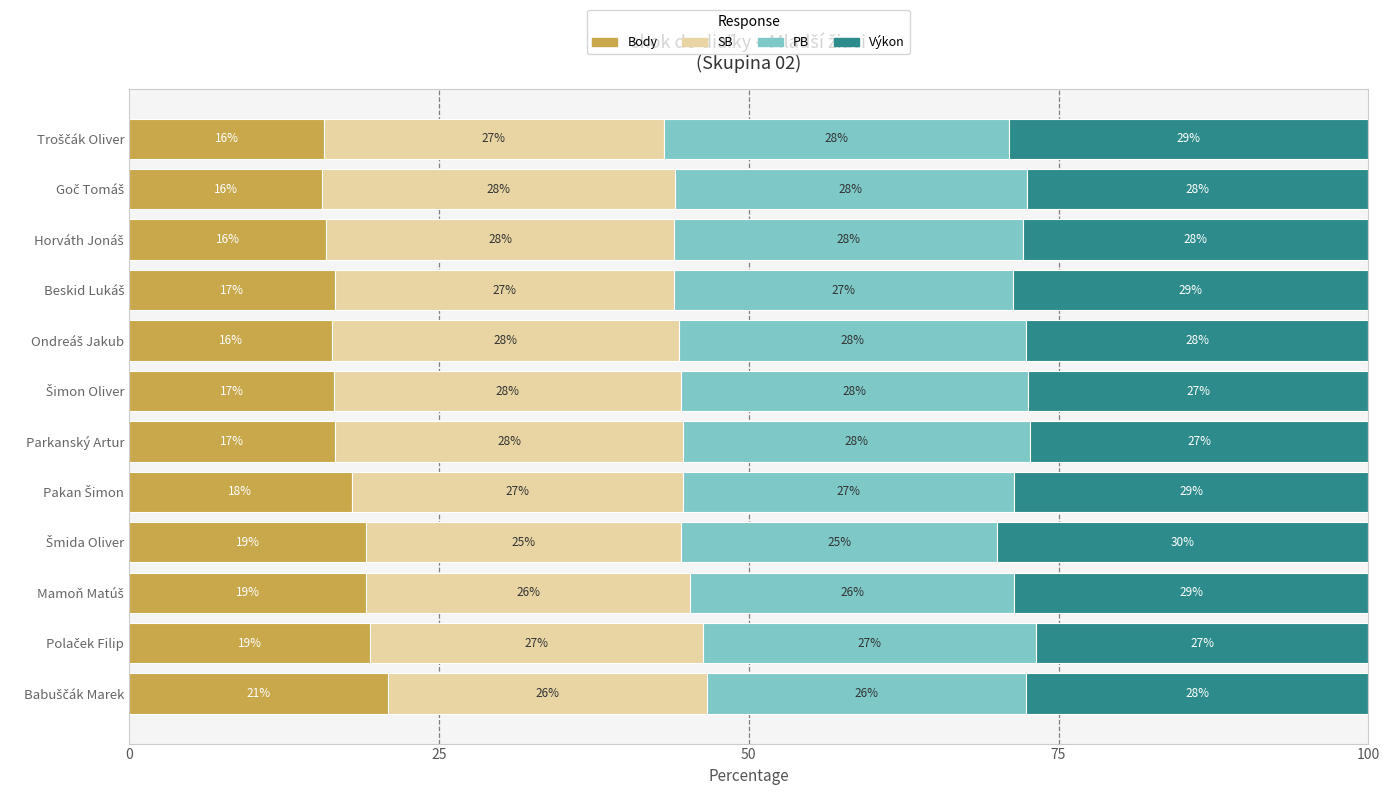

What is the maximum value for Body?

20.9